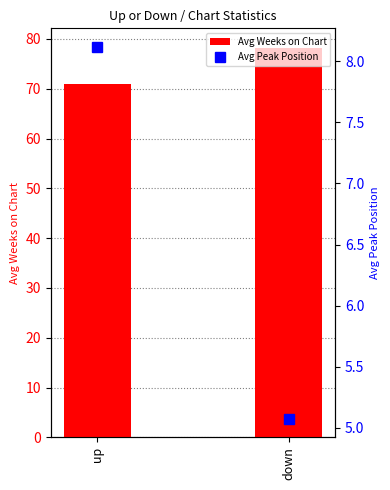

Reading left to right, extract all data points from this chart.

Avg Weeks on Chart: up=71.0	down=78.2
Avg Peak Position: up=8.1	down=5.1